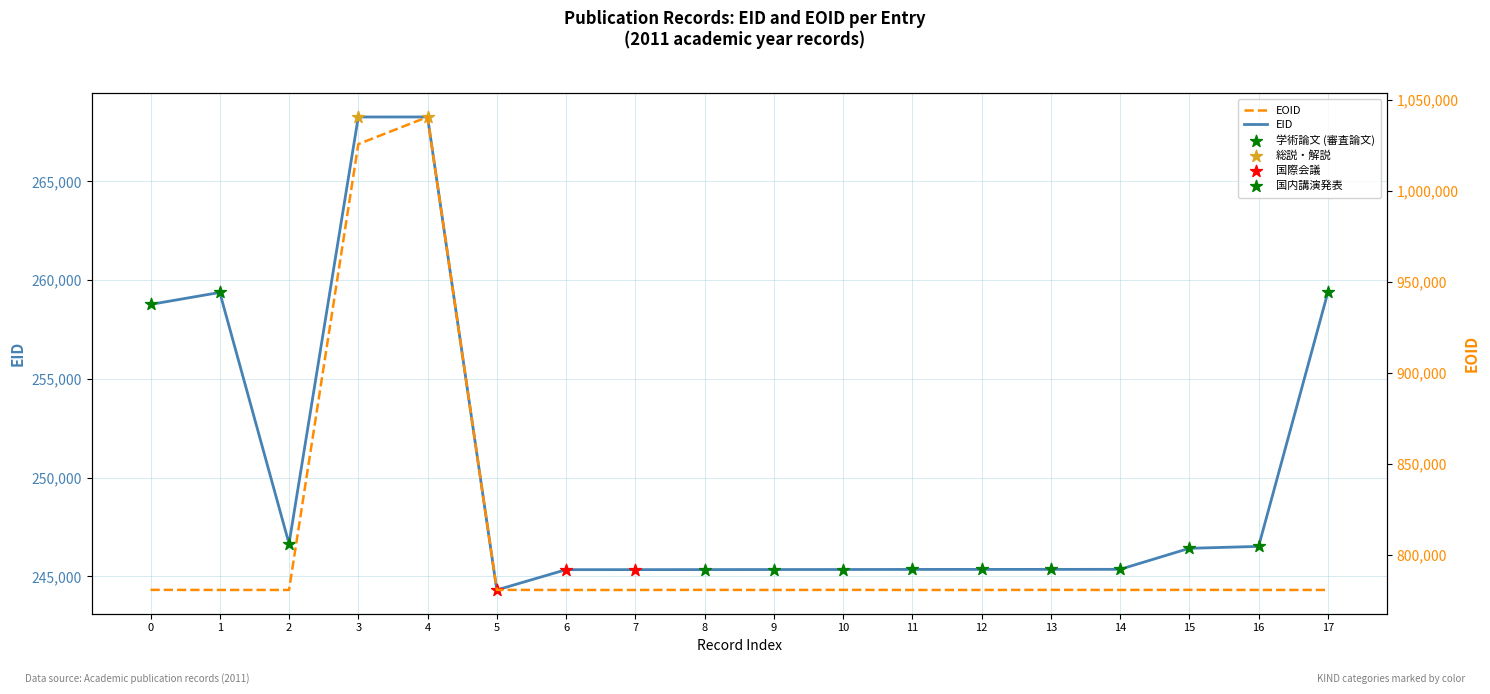

Which series reaches the minimum Y coordinate?

EID